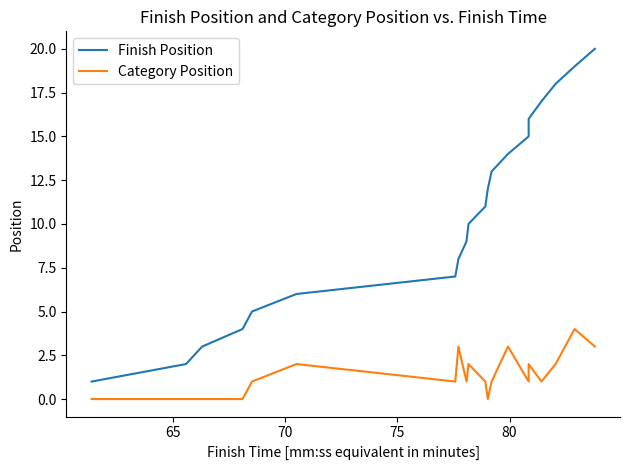

True or false: Category Position and Finish Position cross at least once.

False